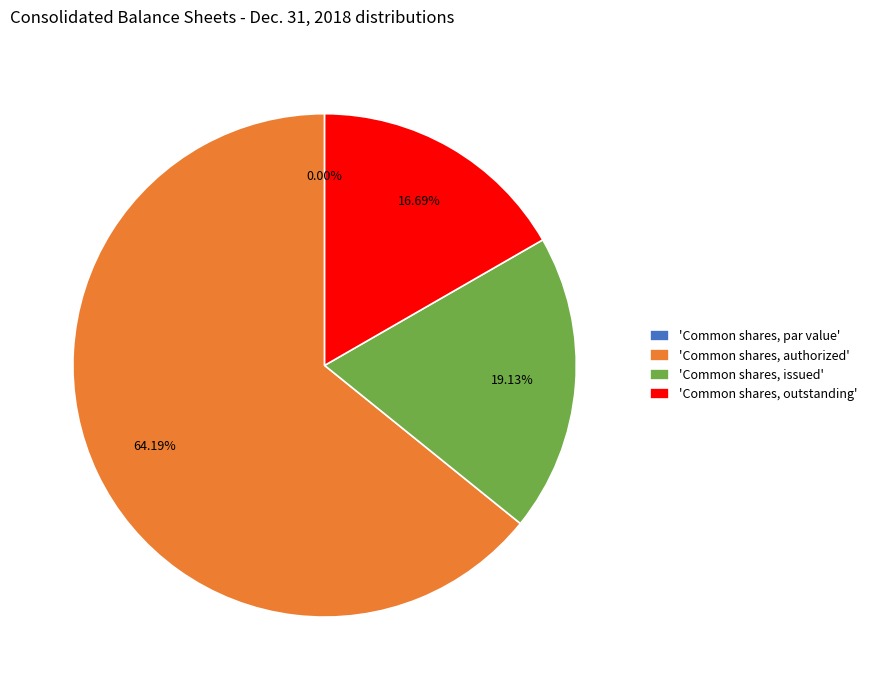

Is there any slice that represents more than half of the pie?

Yes